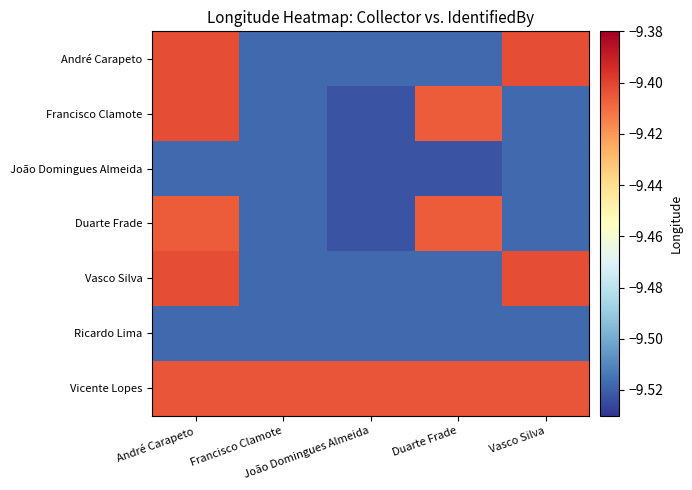

Which label corresponds to the smallest value in the chart?

João Domingues Almeida